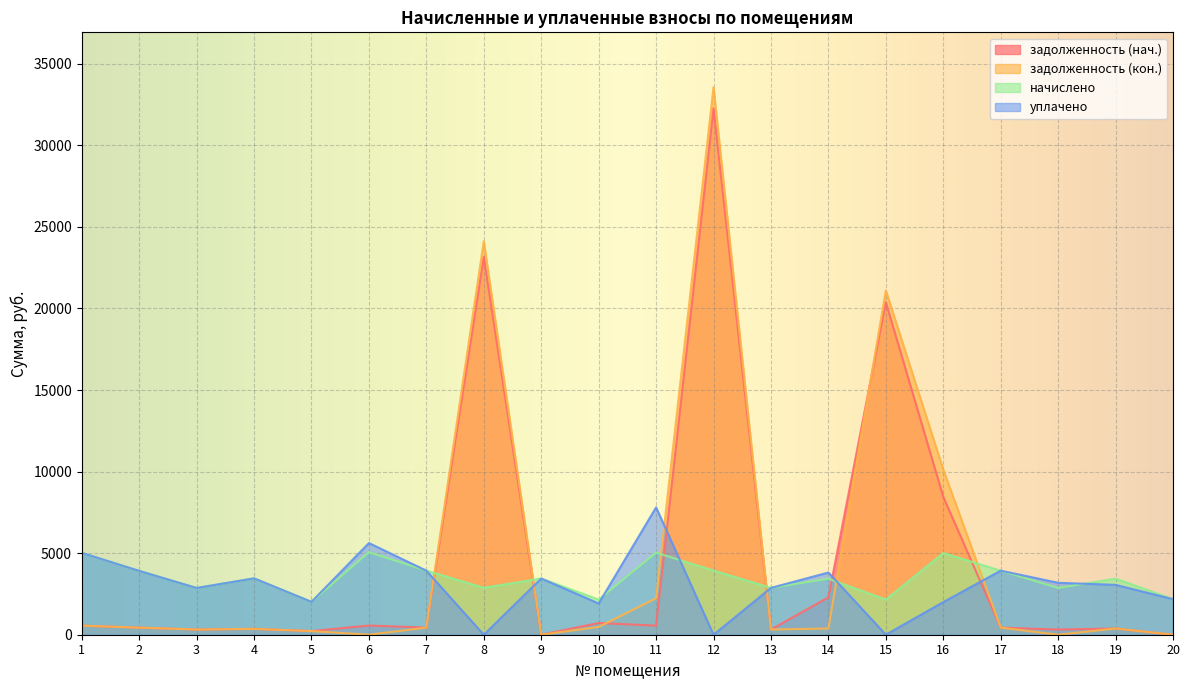

Is the value of задолженность (нач.) at 18 greater than the value of уплачено at 11?

No